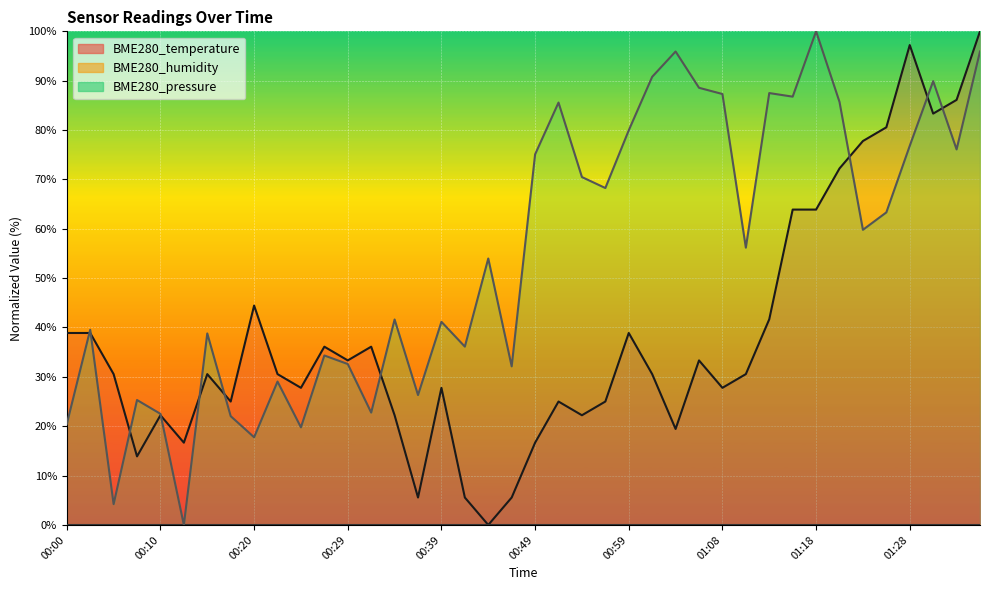

How many interior local peaks does the BME280_temperature series have?

10